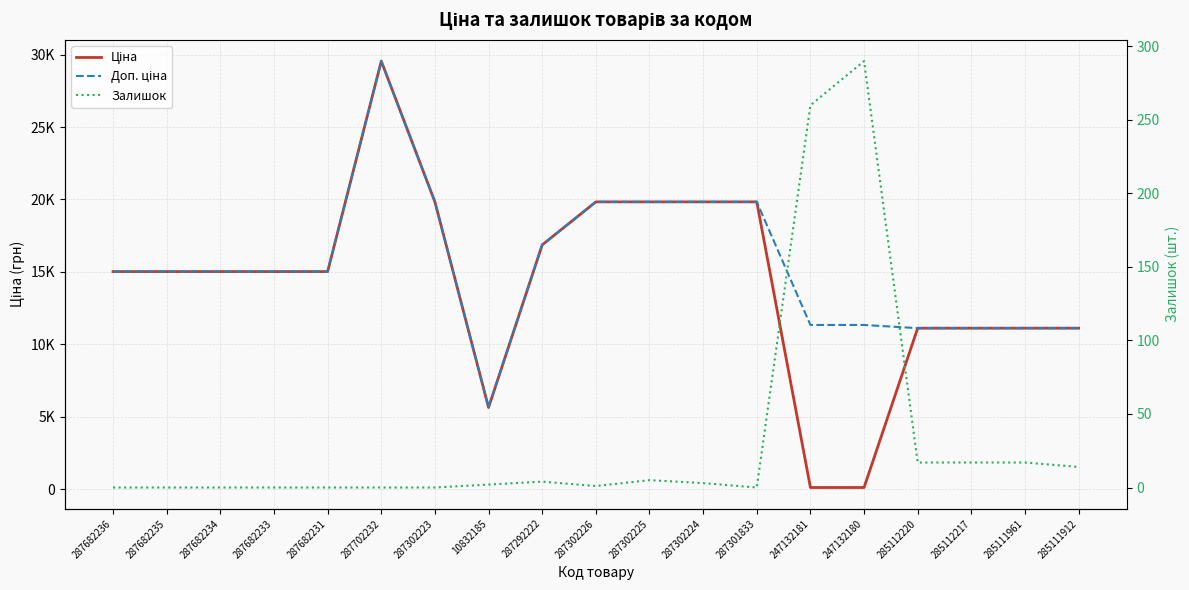

Rank the categories by Ціна value from highest to lowest.

287702232, 287302223, 287302226, 287302225, 287302224, 287301833, 287292222, 287682236, 287682235, 287682234, 287682233, 287682231, 285112220, 285112217, 285111961, 285111912, 10832185, 247132181, 247132180